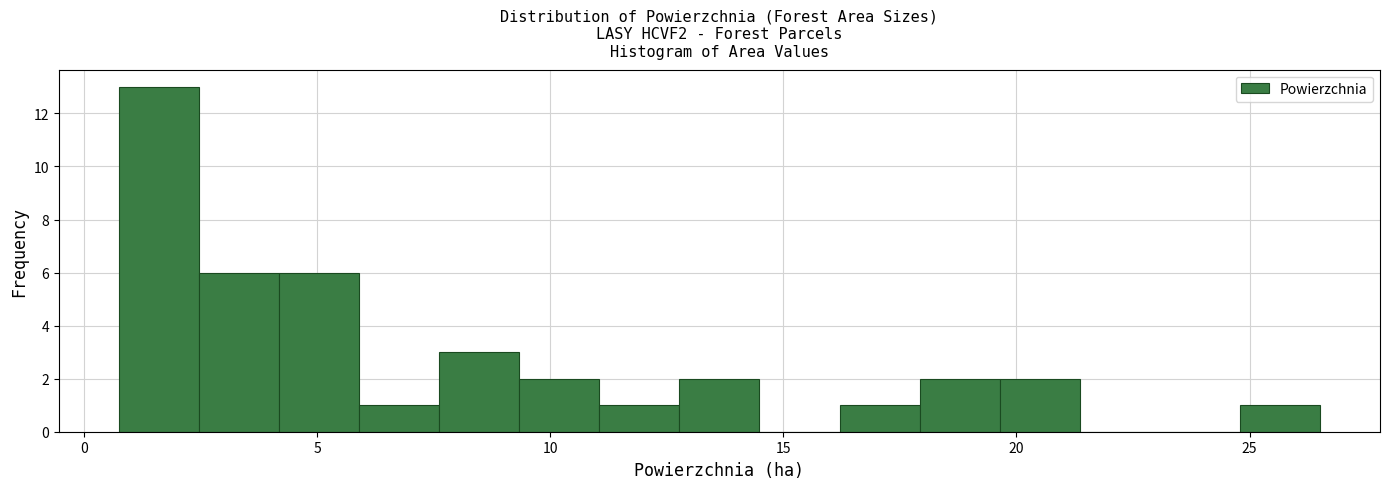

Read against the x-axis, roughly where is the centre of the tallest bar?

1.5